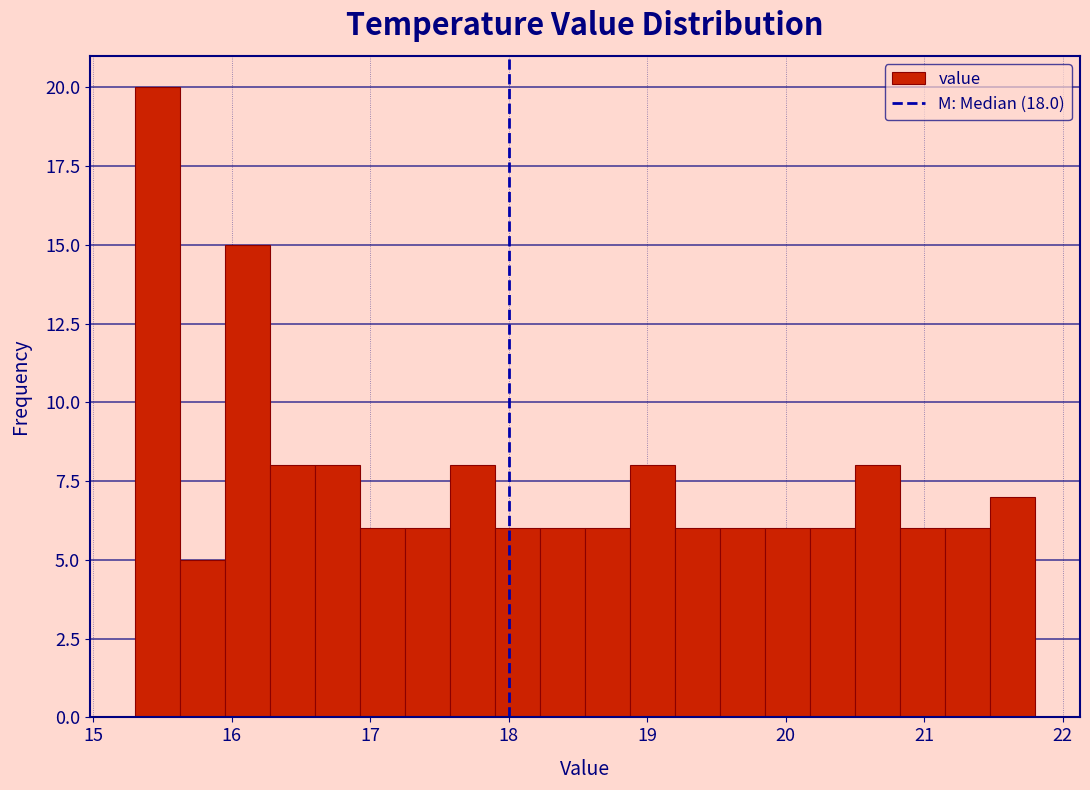

Read against the x-axis, roughly where is the centre of the tallest bar?

15.5